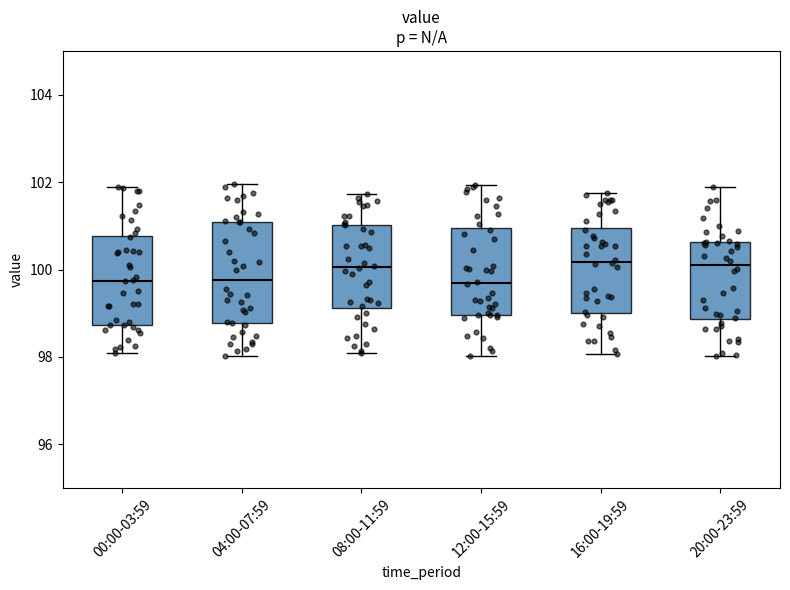

Reading left to right, transcribe this box plot: for each box, give where its median line is, the range the box spans, and where its two whiskers end, as read against the y-axis. The values are not printed on the chart, so give them approximately, as read against the axis.

00:00-03:59: median 99.8, box 98.8 to 100.8, whiskers 98.0 to 101.8
04:00-07:59: median 99.8, box 98.8 to 101.0, whiskers 98.0 to 102.0
08:00-11:59: median 100.0, box 99.2 to 101.0, whiskers 98.2 to 101.8
12:00-15:59: median 99.6, box 99.0 to 101.0, whiskers 98.0 to 102.0
16:00-19:59: median 100.2, box 99.0 to 101.0, whiskers 98.0 to 101.8
20:00-23:59: median 100.2, box 98.8 to 100.6, whiskers 98.0 to 101.8